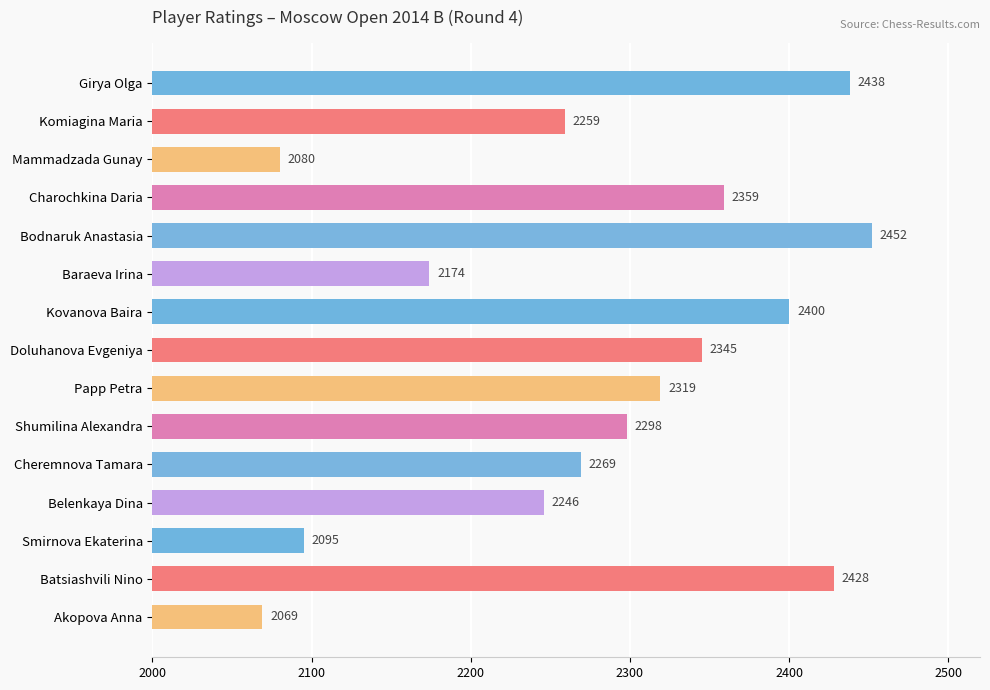

Are the bars grouped side by side (vs. stacked)?

No